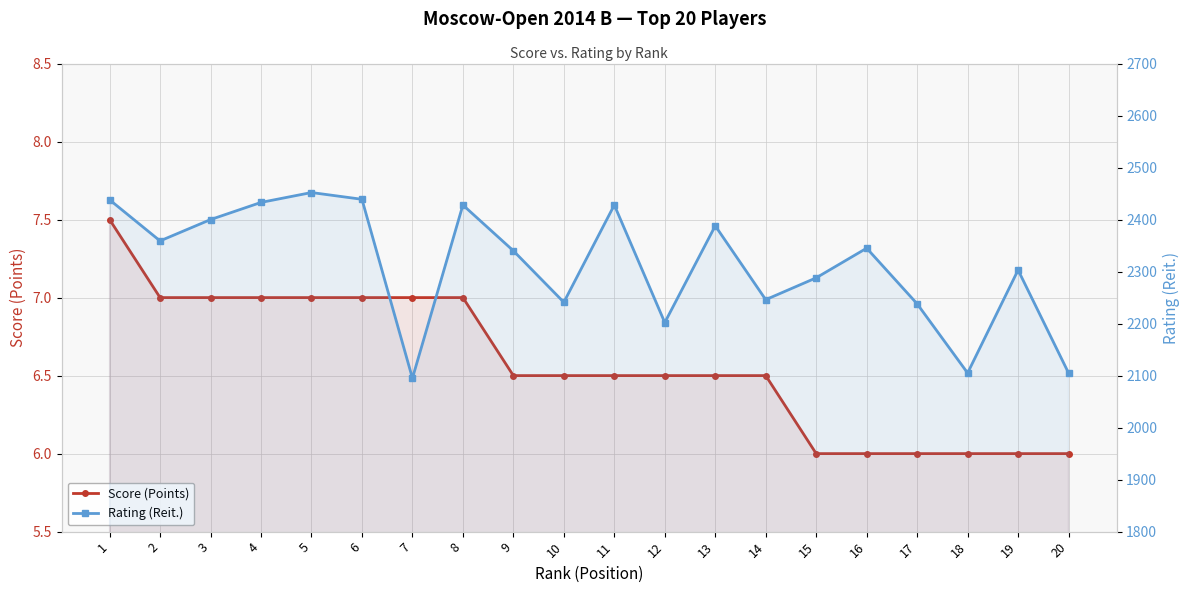

Reading right to left, extract all data points from this chart.

Score (Points): 20=6.0	19=6.0	18=6.0	17=6.0	16=6.0	15=6.0	14=6.5	13=6.5	12=6.5	11=6.5	10=6.5	9=6.5	8=7.0	7=7.0	6=7.0	5=7.0	4=7.0	3=7.0	2=7.0	1=7.5
Rating (Reit.): 20=2105.0	19=2303.0	18=2105.0	17=2238.0	16=2345.0	15=2288.0	14=2246.0	13=2388.0	12=2202.0	11=2428.0	10=2241.0	9=2340.0	8=2428.0	7=2095.0	6=2439.0	5=2452.0	4=2433.0	3=2400.0	2=2359.0	1=2438.0